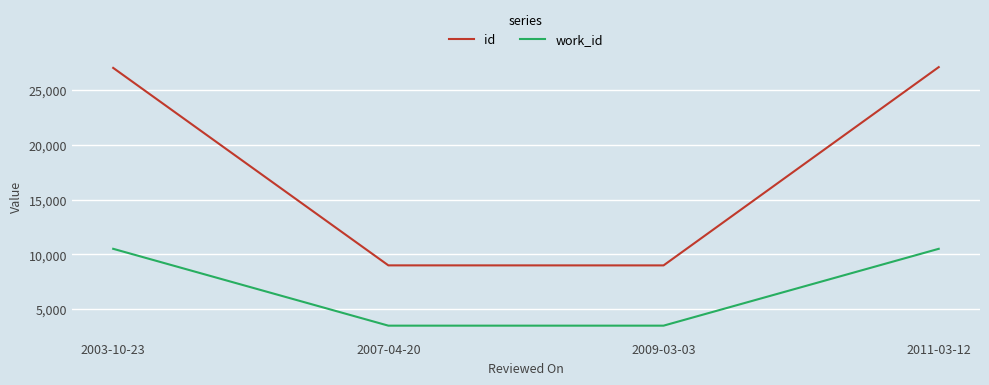

What is the difference between the highest and lowest values at 2007-04-20?

5501